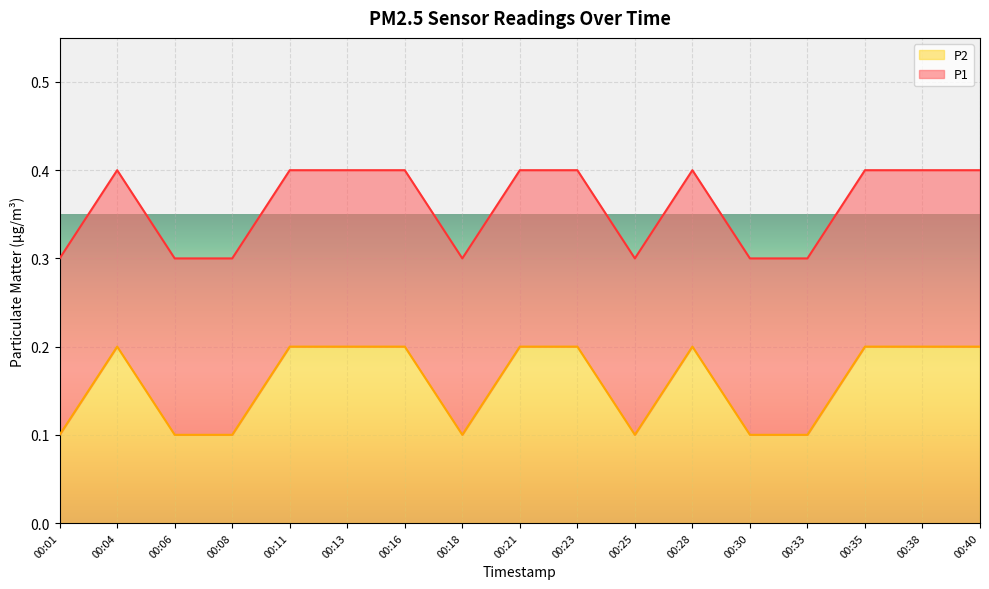

True or false: the data shows 0.1 at 00:11.

False